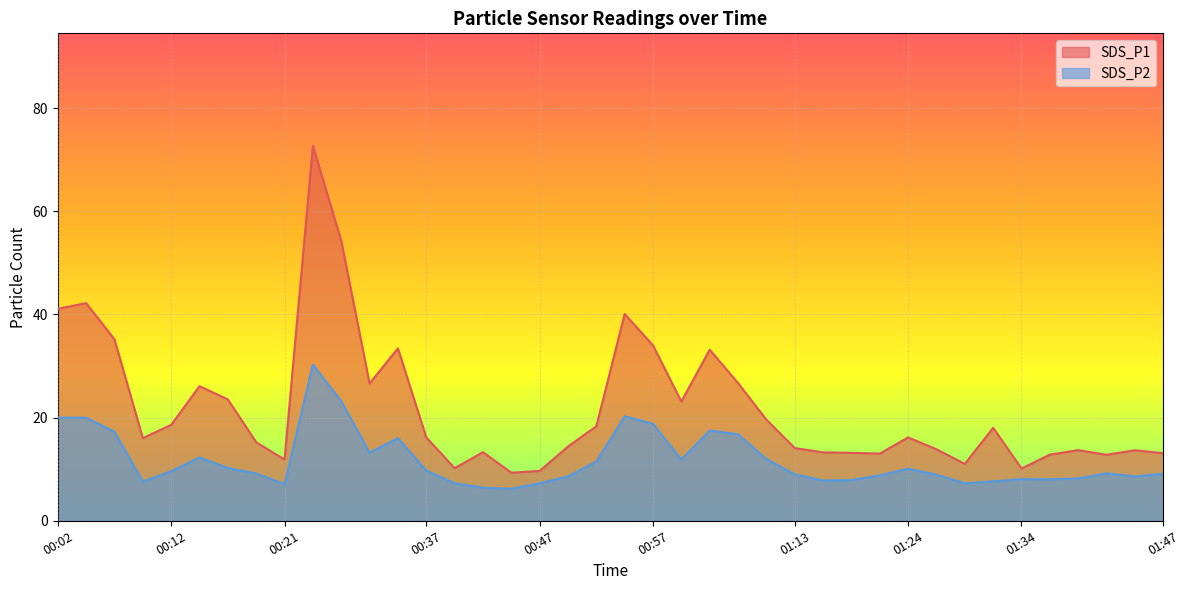

List the series in order of their overall mean, lowest first.

SDS_P2, SDS_P1